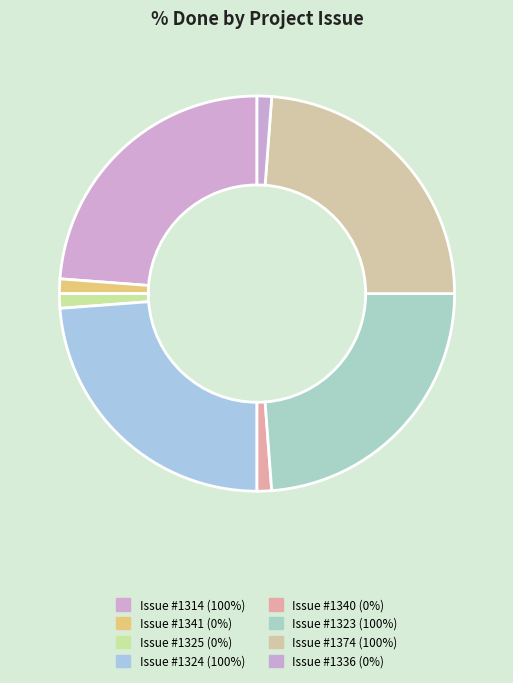

Is there any slice that represents more than half of the pie?

No